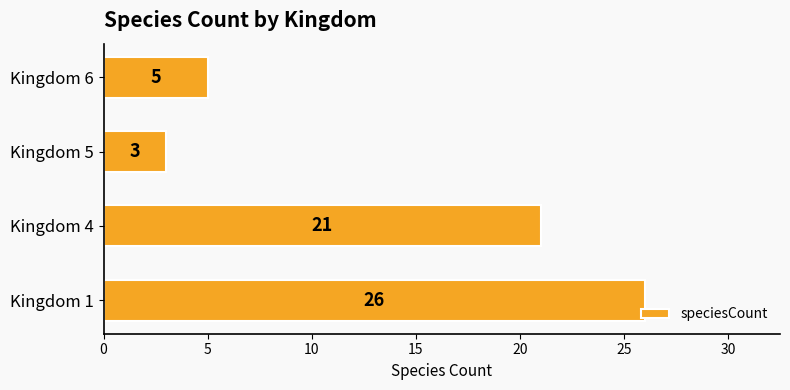

Where is the data nearest to the value 14?

Kingdom 4